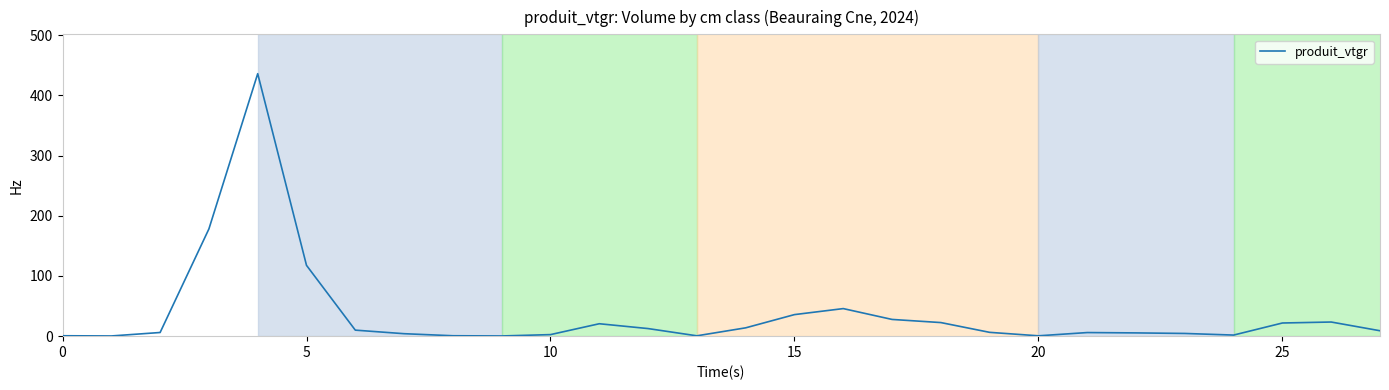

What is the maximum value shown in the chart?

436.2